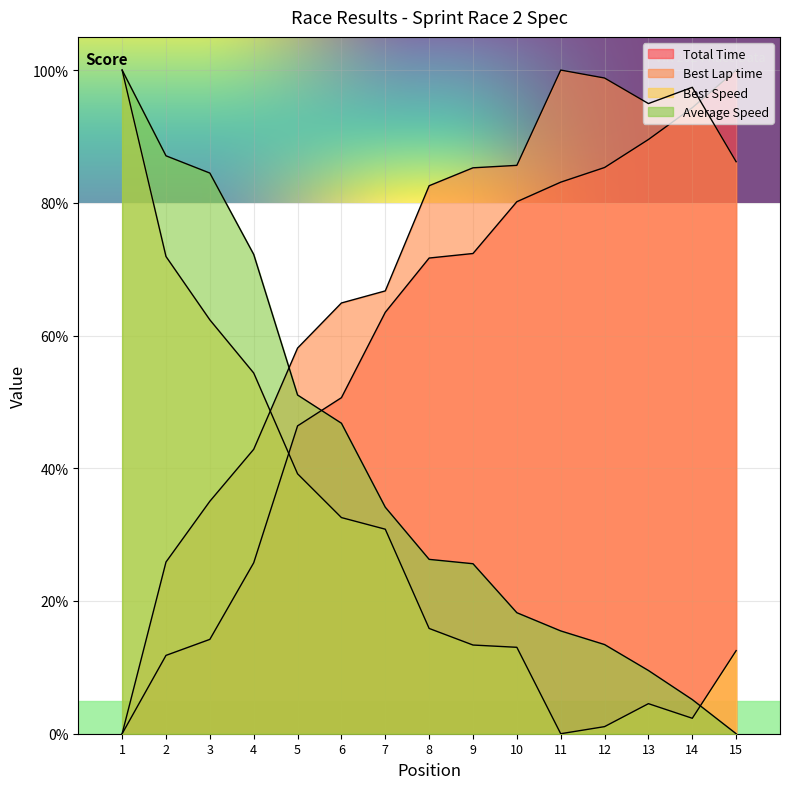

True or false: Best Speed has more than 1 points higher than both neighbors.

False